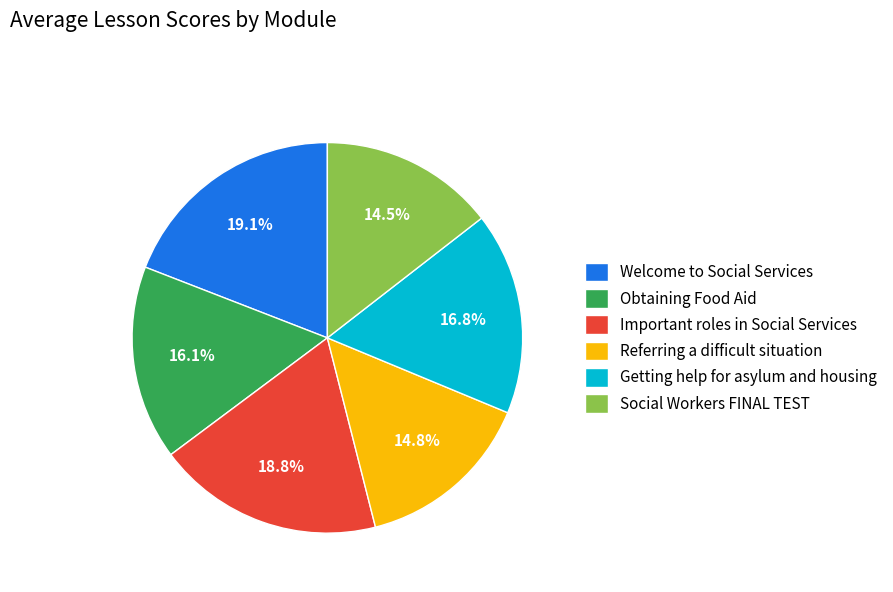

True or false: Welcome to Social Services accounts for 19% of the total.

True